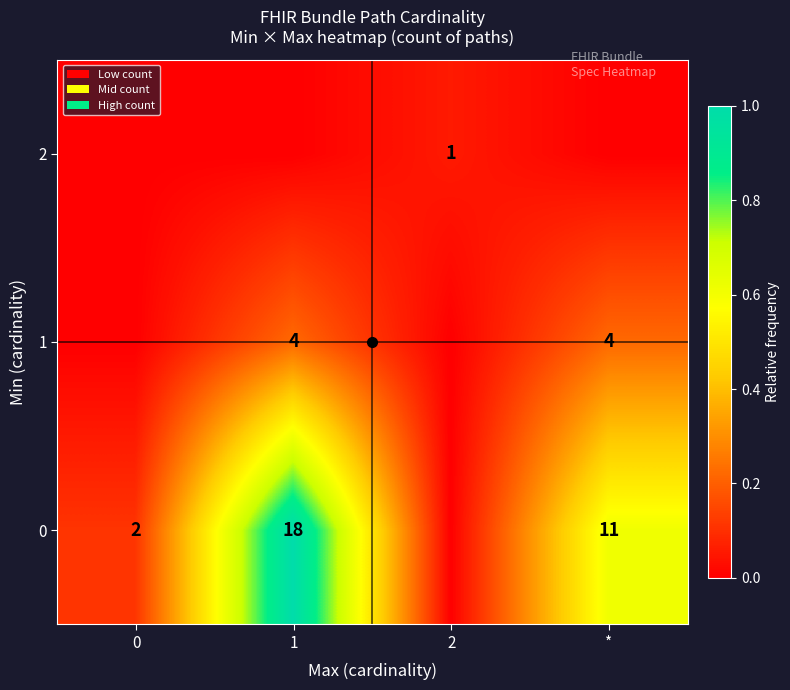

Is it true that 1 equals 4 at *?

True